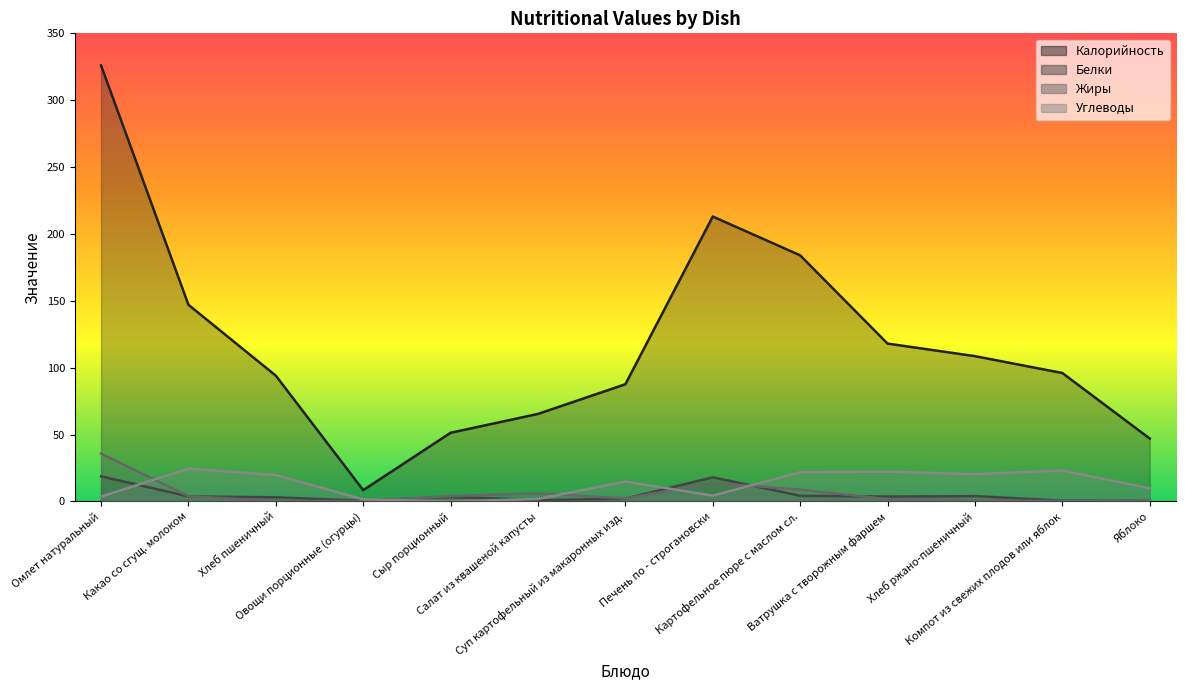

How many data points in Калорийность are less than 96?

6